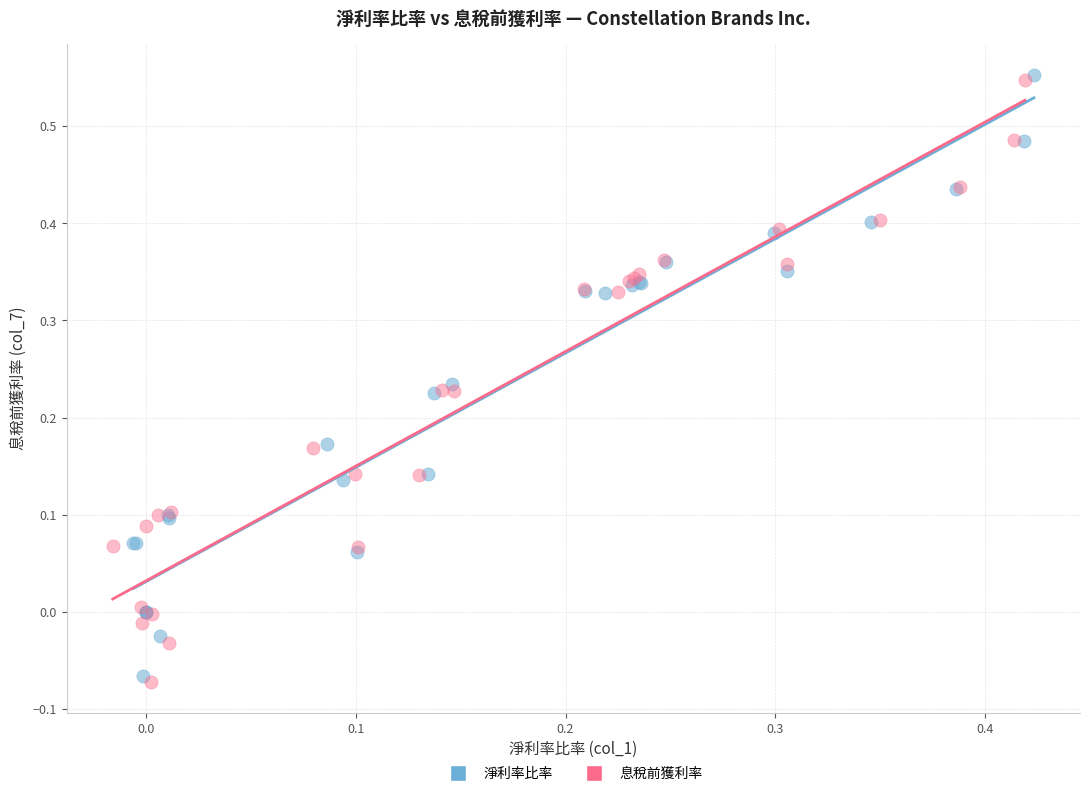

Which series has the largest Y range (max minus min)?

息稅前獲利率